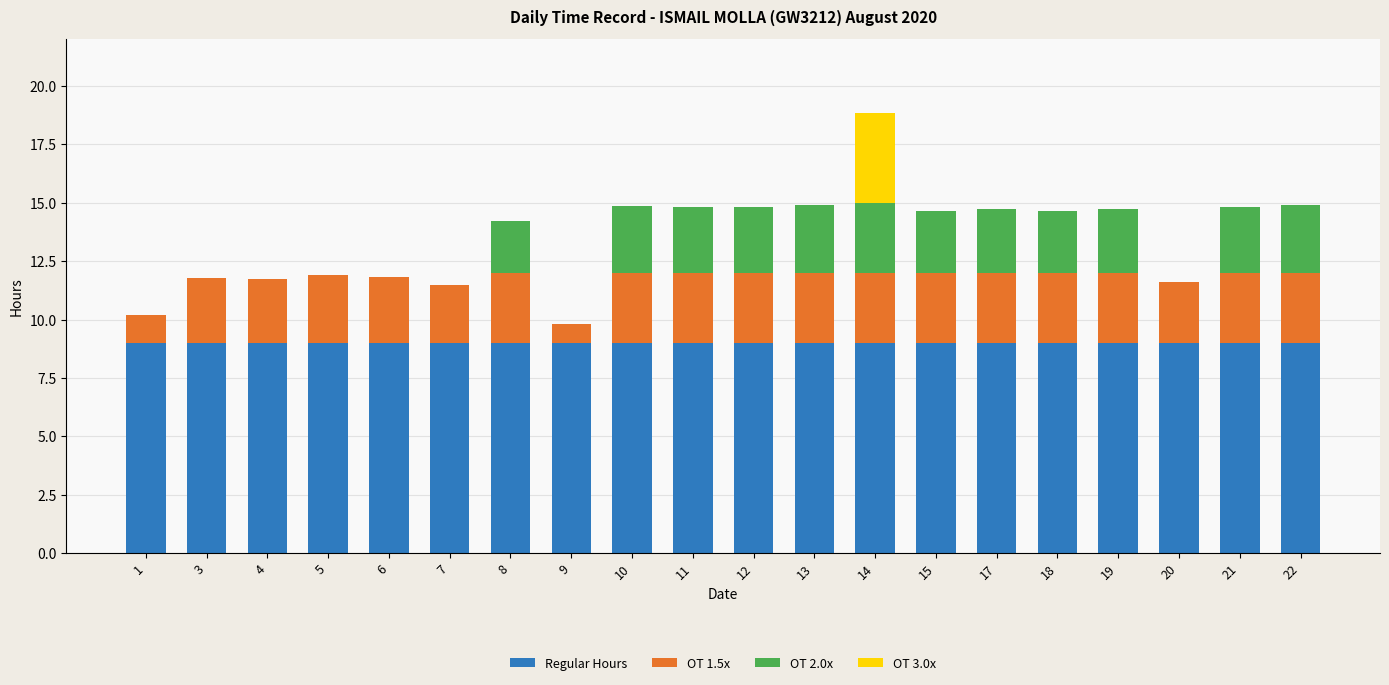

True or false: Regular Hours has a value of 15.1 at 17.

False